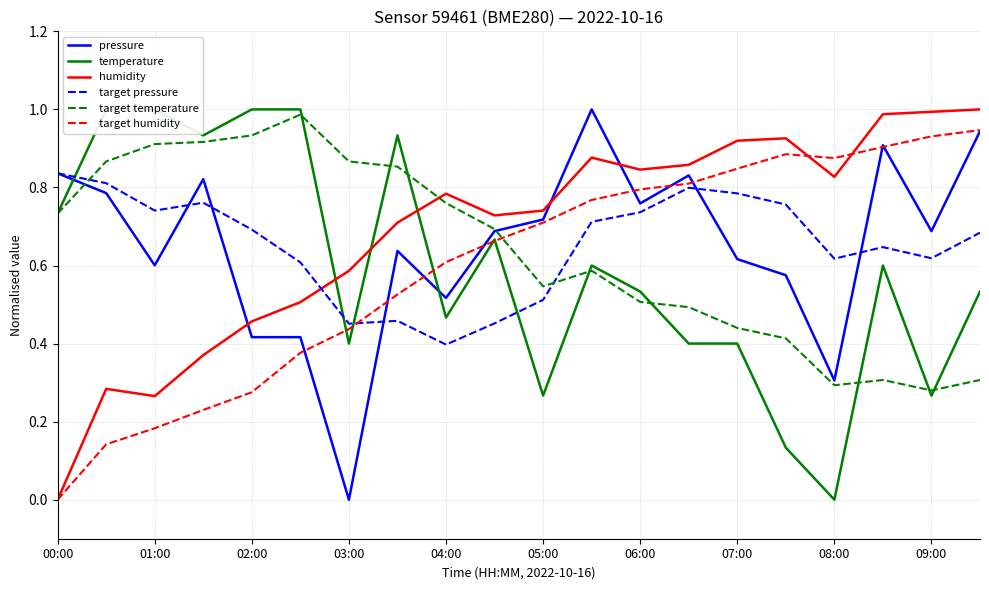

True or false: pressure has a value of 0.0 at 03:00.

True